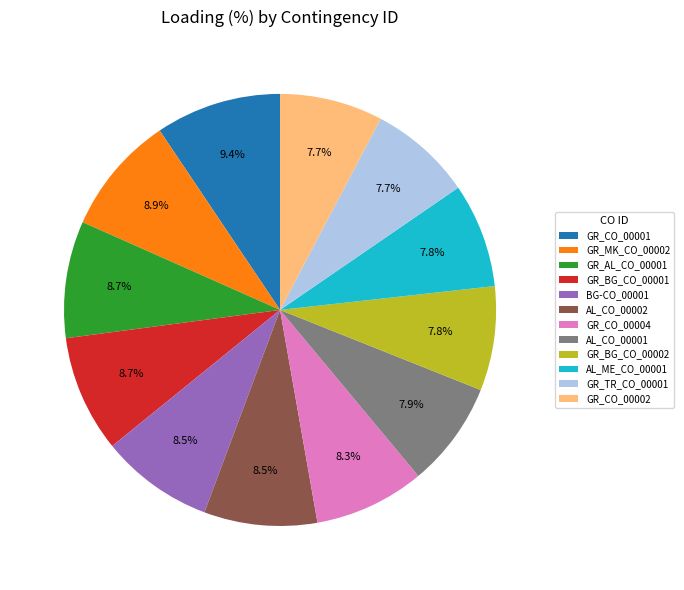

To the nearest percent, what portion does AL_ME_CO_00001 represent?

8%